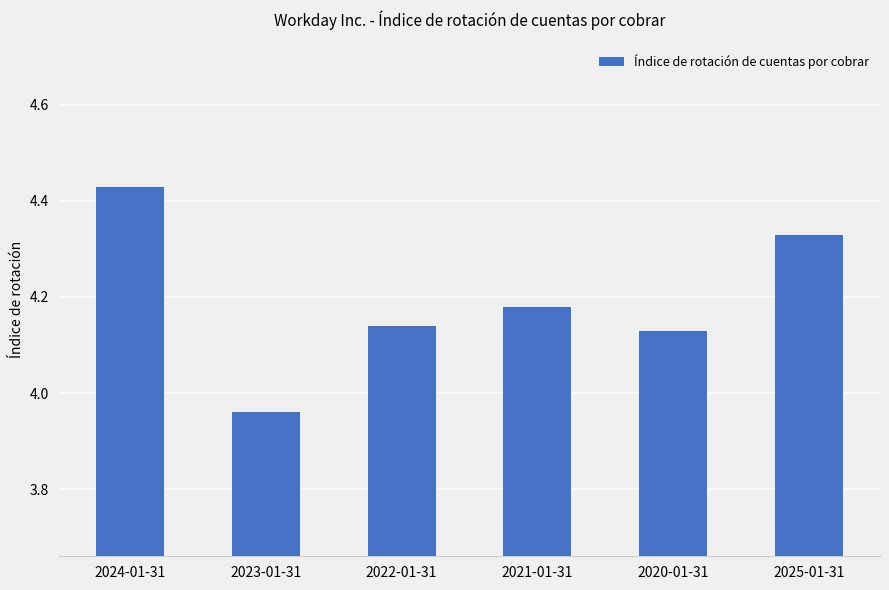

Between 2023-01-31 and 2025-01-31, which is larger?

2025-01-31